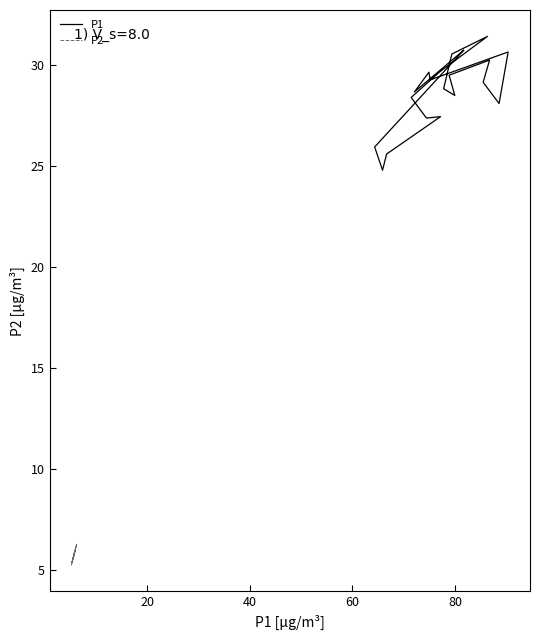

What is the difference between the maximum and minimum values in the P1 series?

6.6